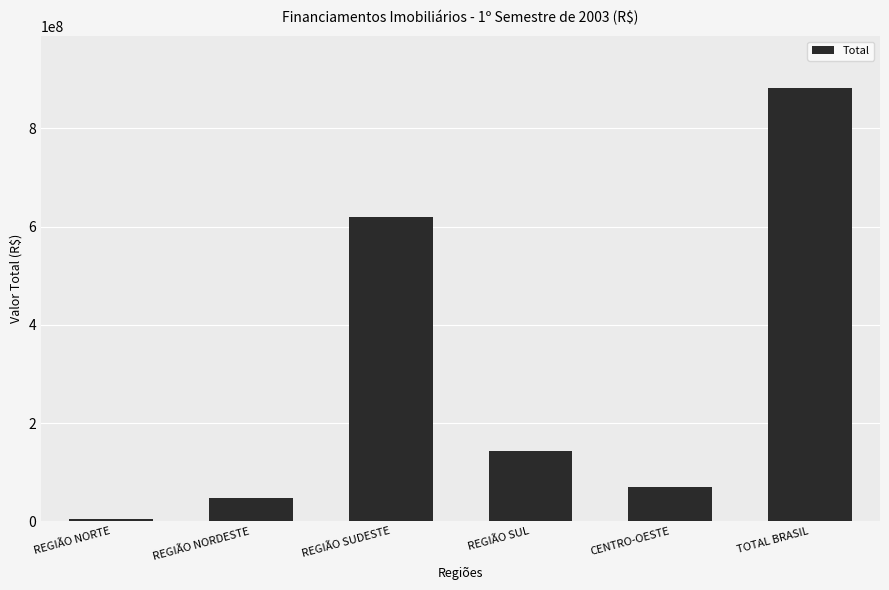

What is the value of the 1st bar from the left?

3564976